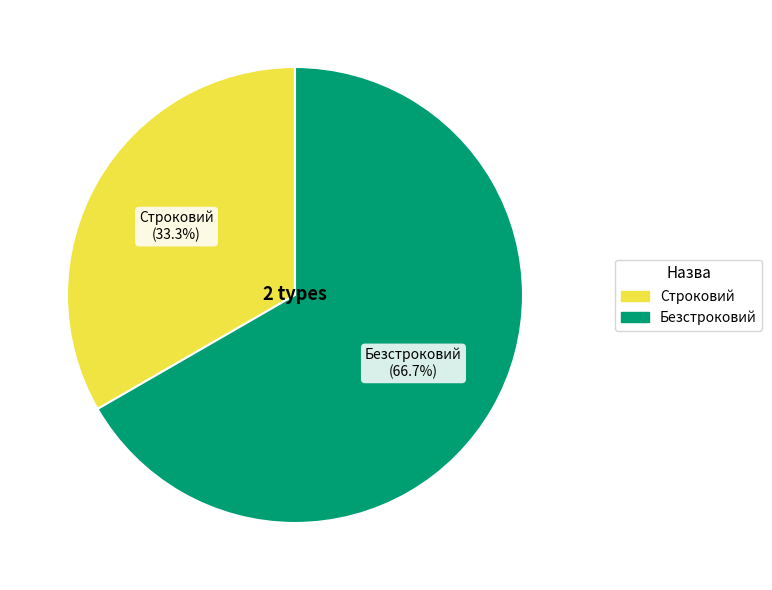

Is it true that Безстроковий is 54% of the pie?

False